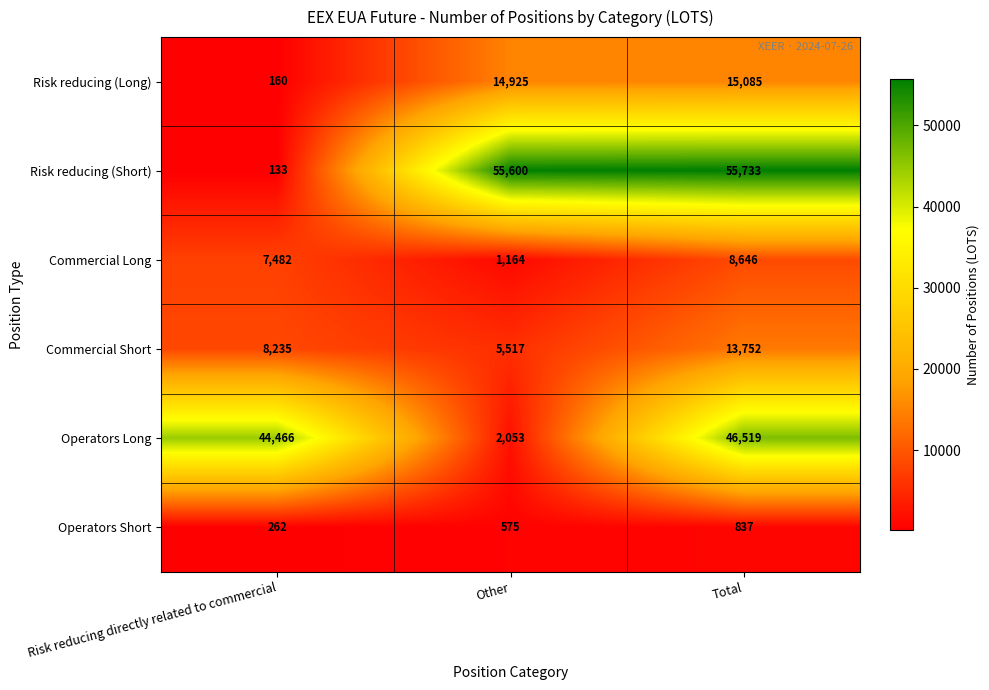

What is the spread (max minus min) of values at Risk reducing directly related to commercial?

44333